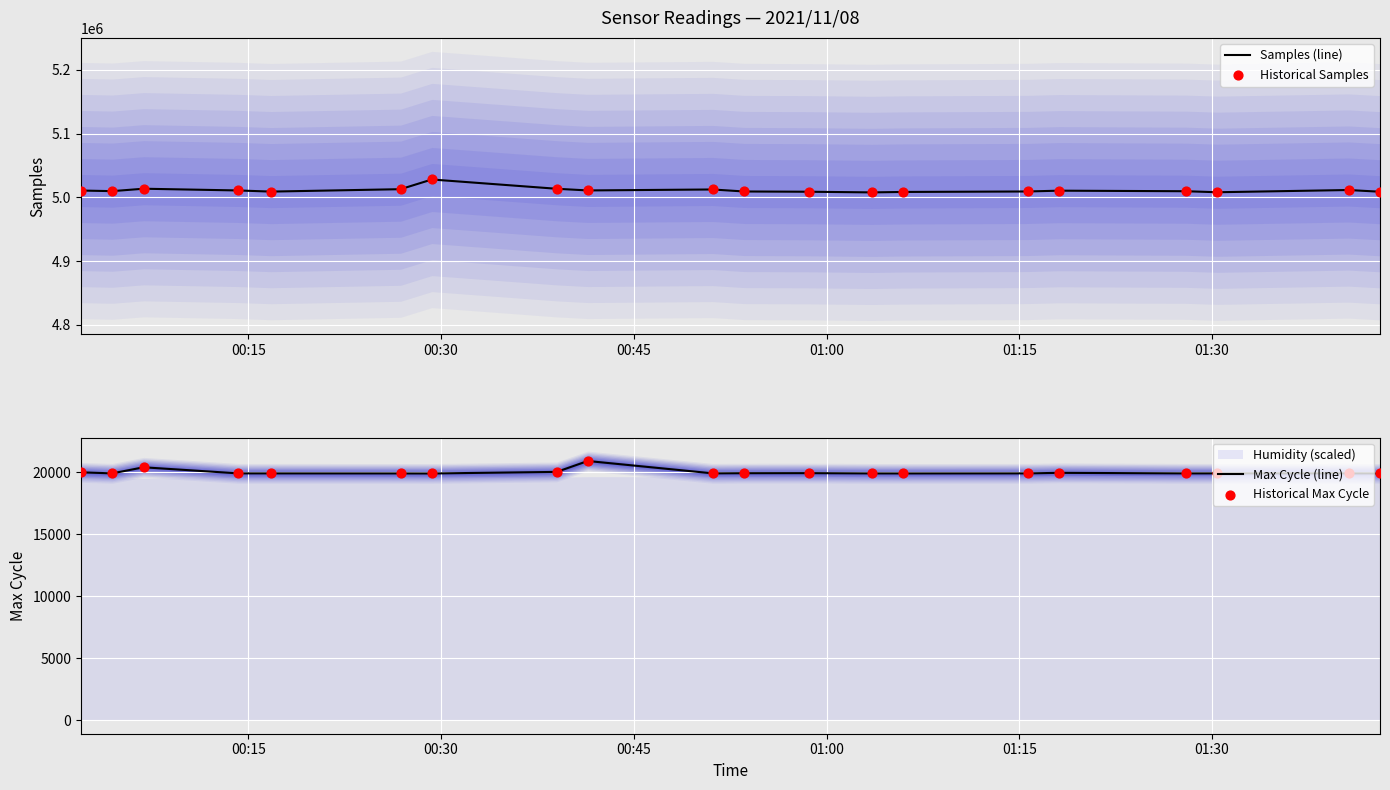

Which series has the widest spread of Y values?

Samples (line)